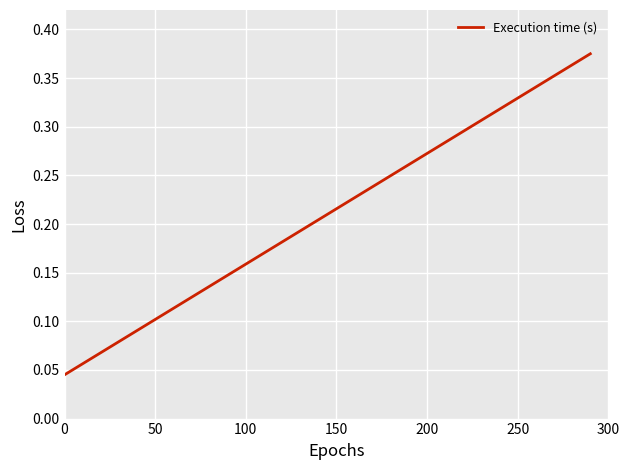

Count the values in the range 0 to 1.

20